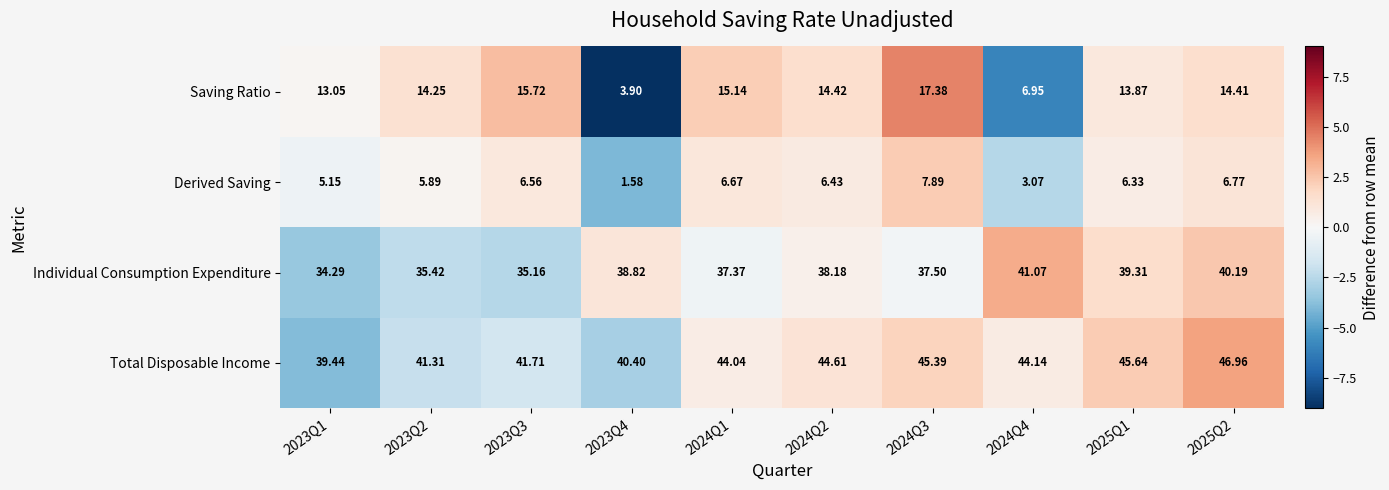

Which series has the largest total across all categories?

Total Disposable Income